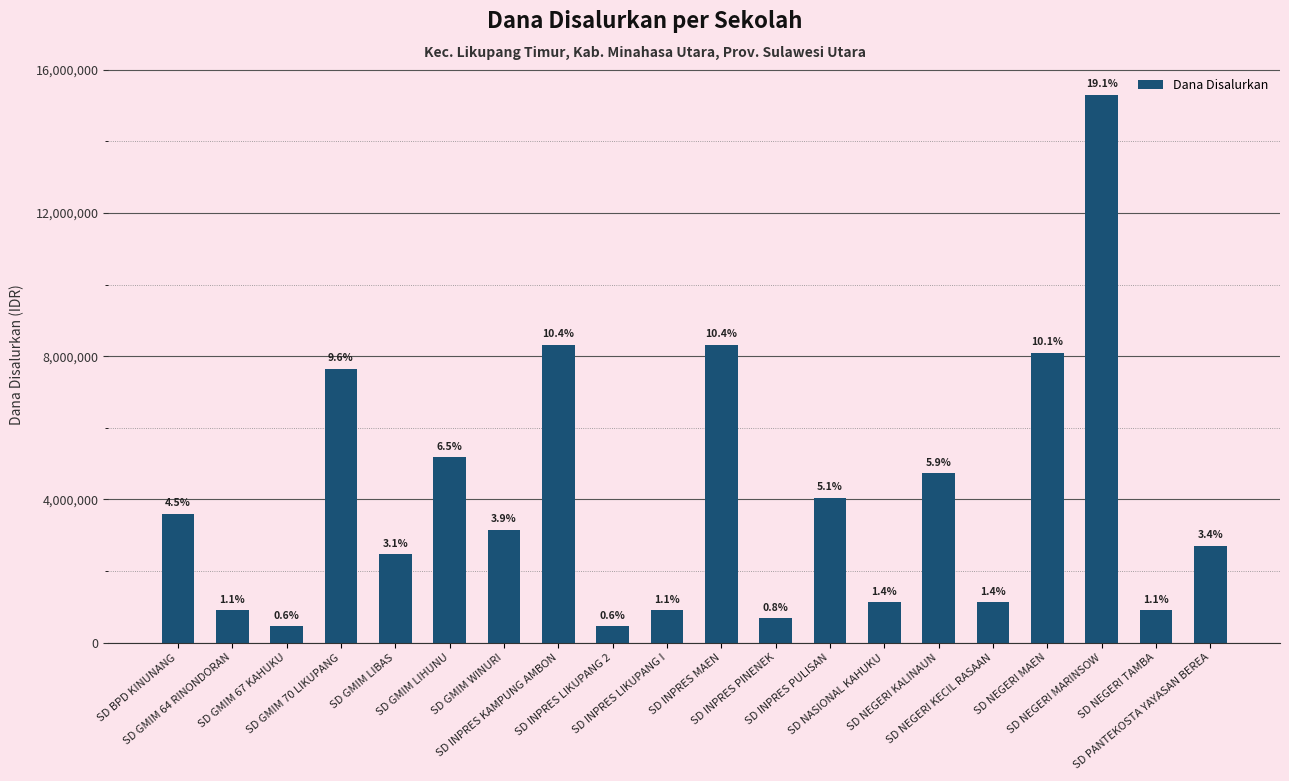

Which label corresponds to the largest value in the chart?

SD NEGERI MARINSOW